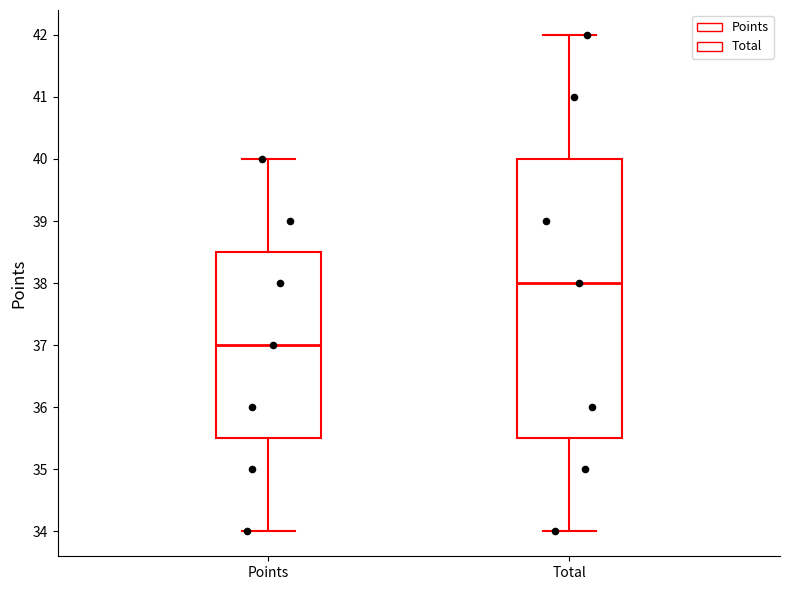

Reading left to right, read every box against the y-axis: the position of its median line, the range the box covers, and the ends of its whiskers. The values are not printed on the chart, so give them approximately, as read against the axis.

Points: median 37.0, box 35.5 to 38.5, whiskers 34.0 to 40.0
Total: median 38.0, box 35.5 to 40.0, whiskers 34.0 to 42.0